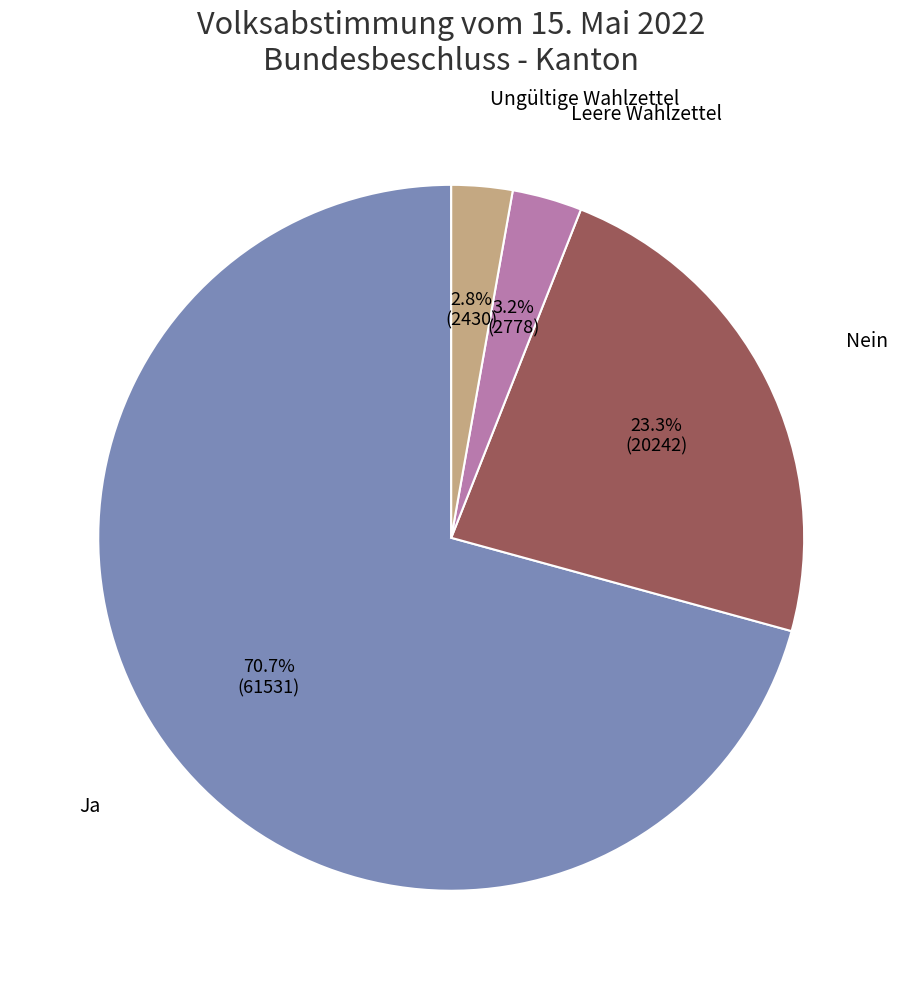

Is there any slice that represents more than half of the pie?

Yes